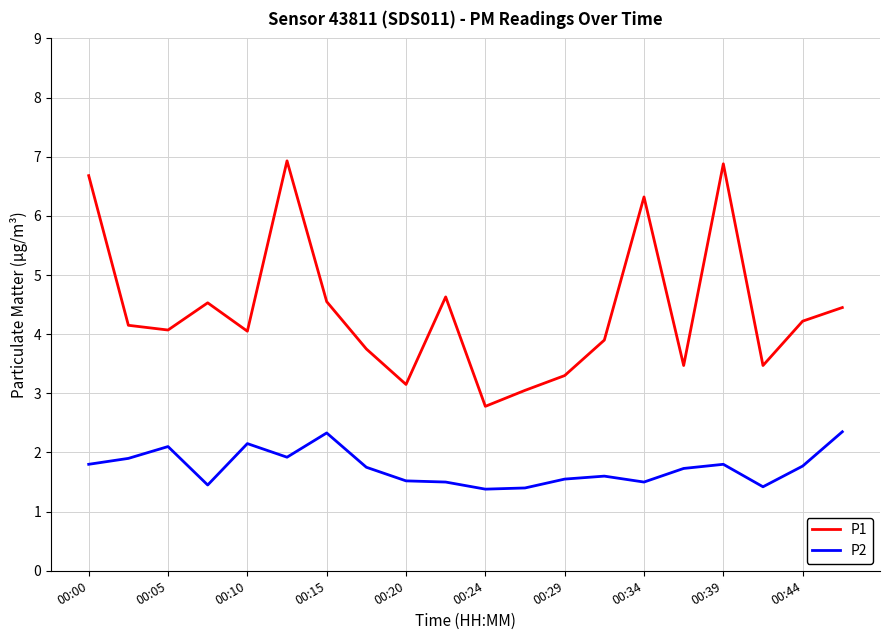

What is the minimum value shown in the chart?

1.4